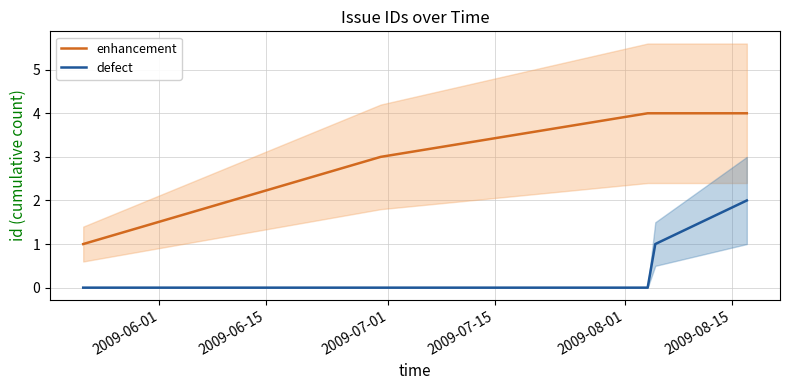

Rank the series by their average value, from highest to lowest.

enhancement, defect